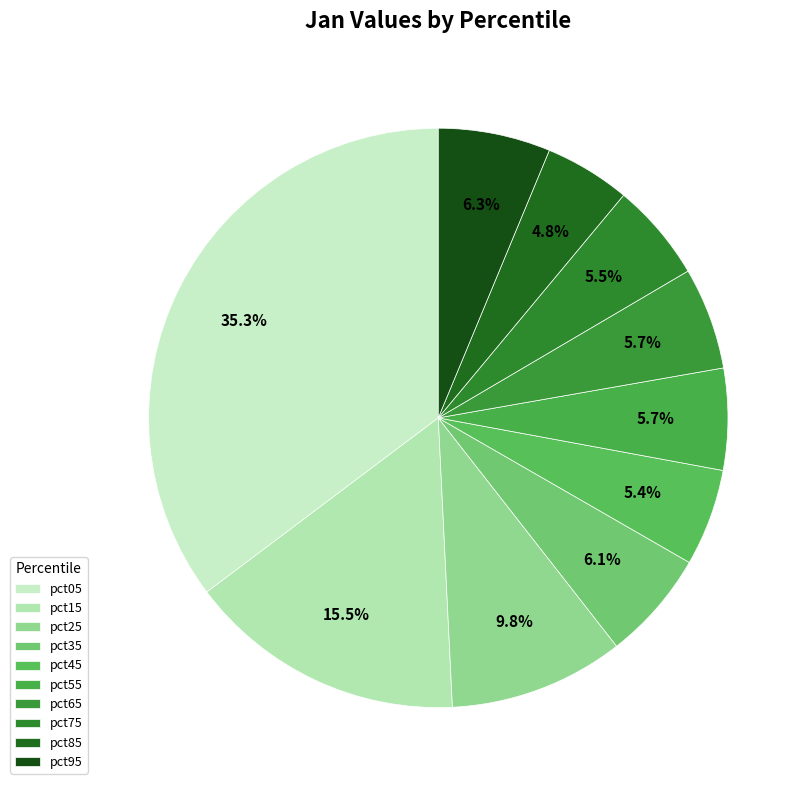

How many segments does this pie chart have?

10